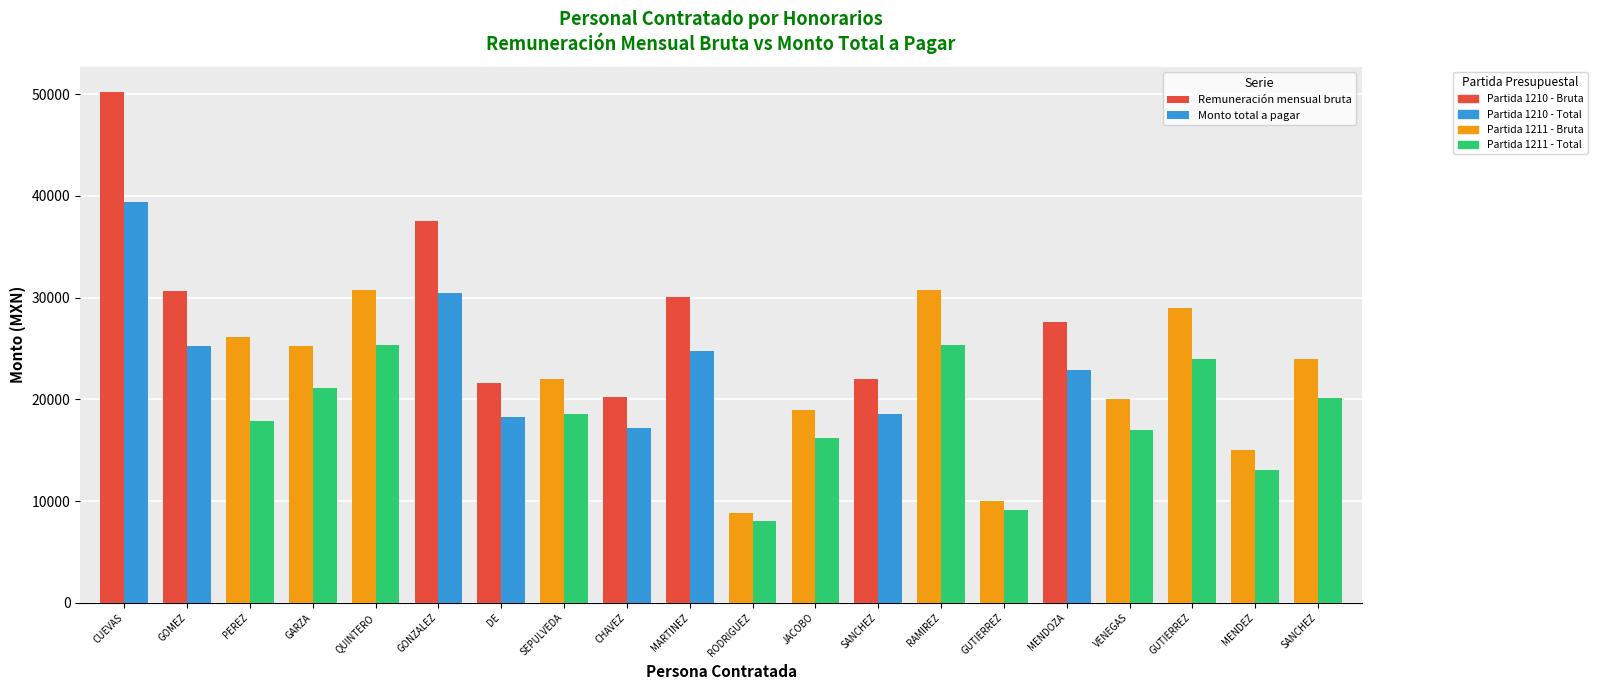

Does the chart contain any negative values?

No